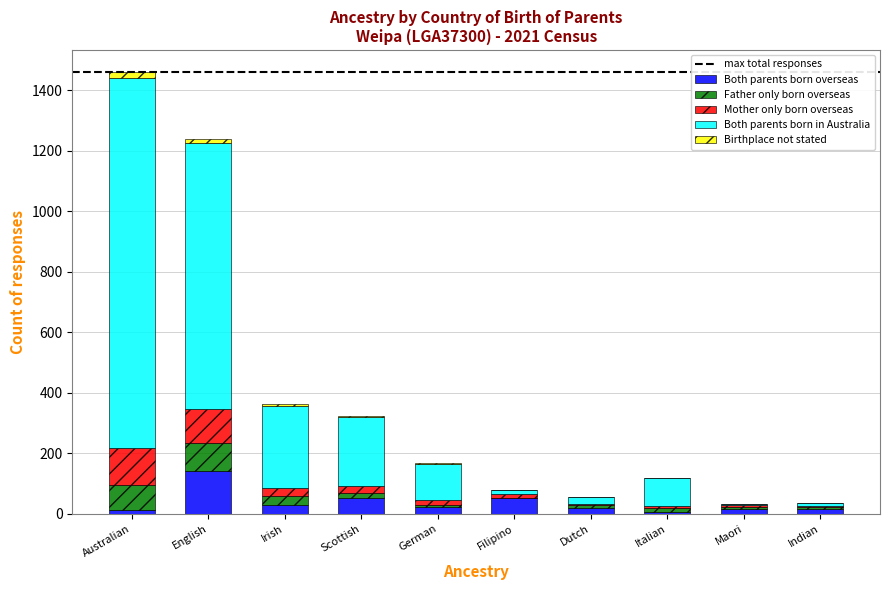

At which label does Both parents born overseas reach its peak?

English